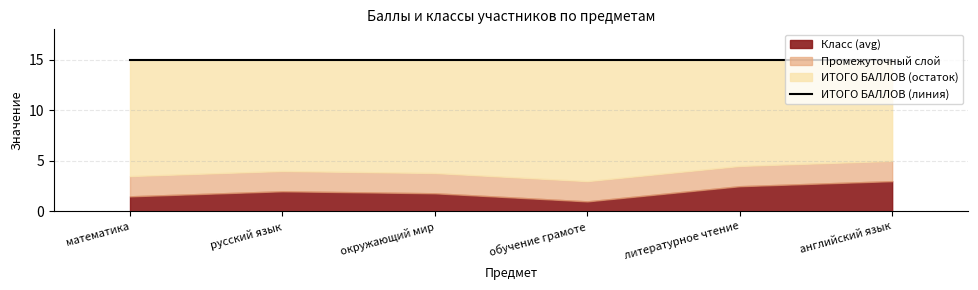

At which category is the sum across all series the highest?

английский язык